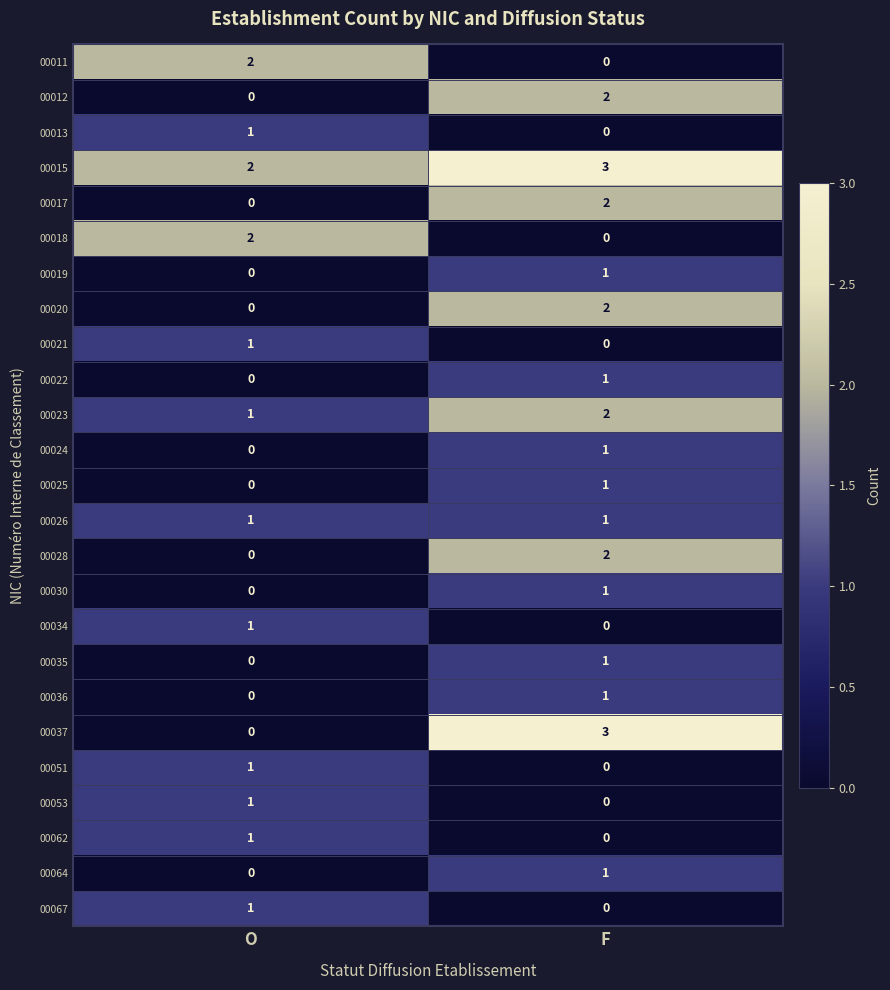

Which series has the widest spread of values?

00037